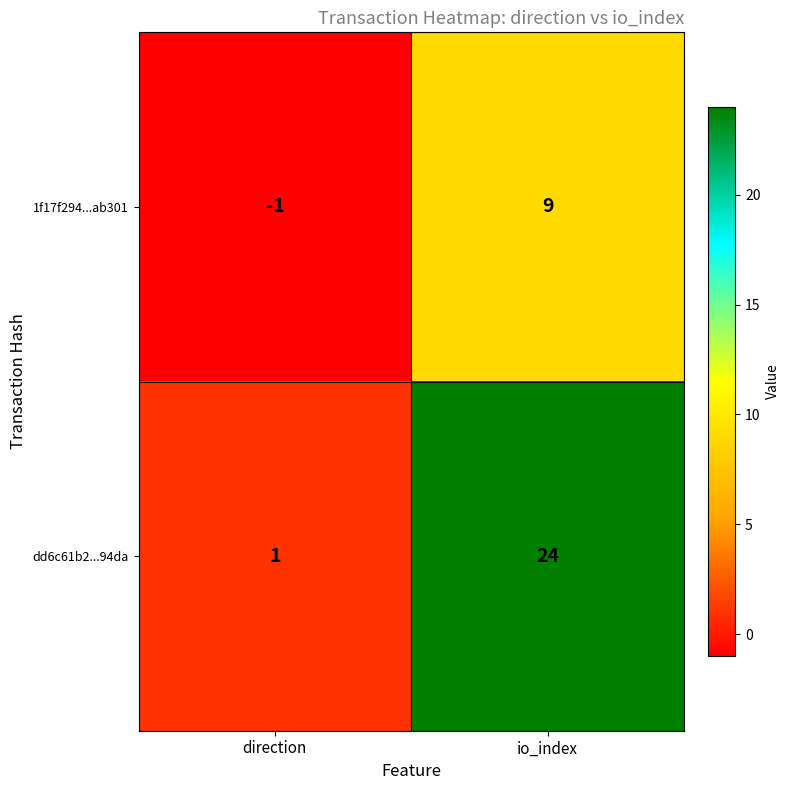

Which label corresponds to the smallest value in the chart?

direction